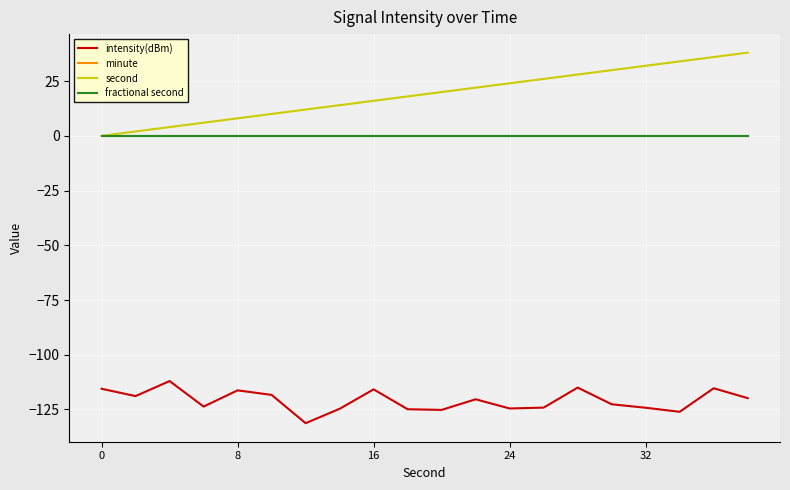

Which series has the widest spread of values?

second